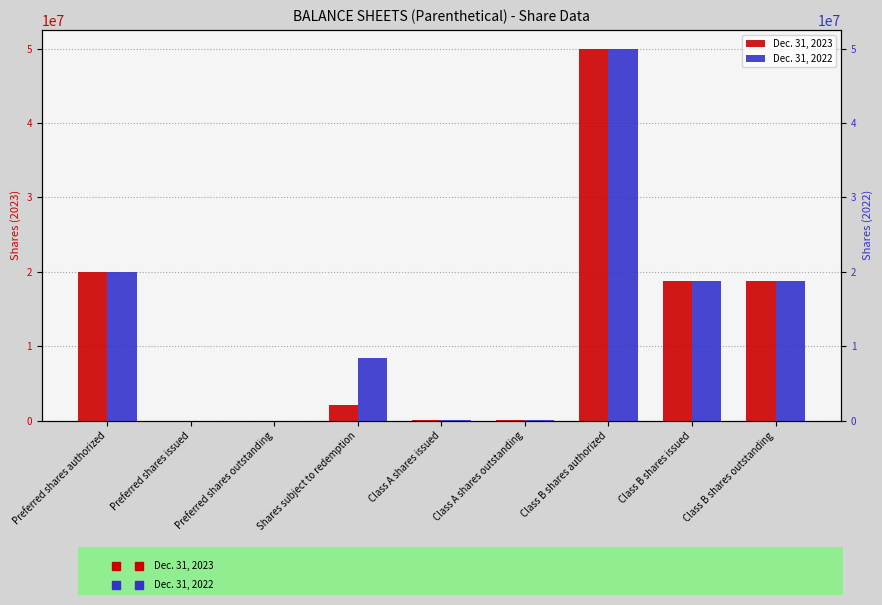

List the labels in order of Dec. 31, 2022 value, smallest first.

Preferred shares issued, Preferred shares outstanding, Class A shares issued, Class A shares outstanding, Shares subject to redemption, Class B shares issued, Class B shares outstanding, Preferred shares authorized, Class B shares authorized